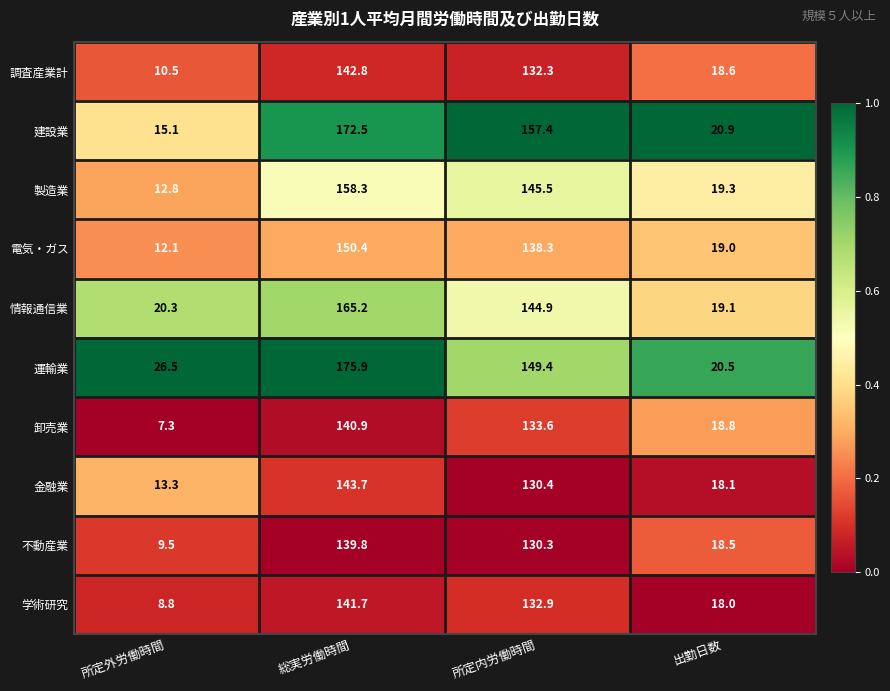

Which series has the largest total across all categories?

運輸業